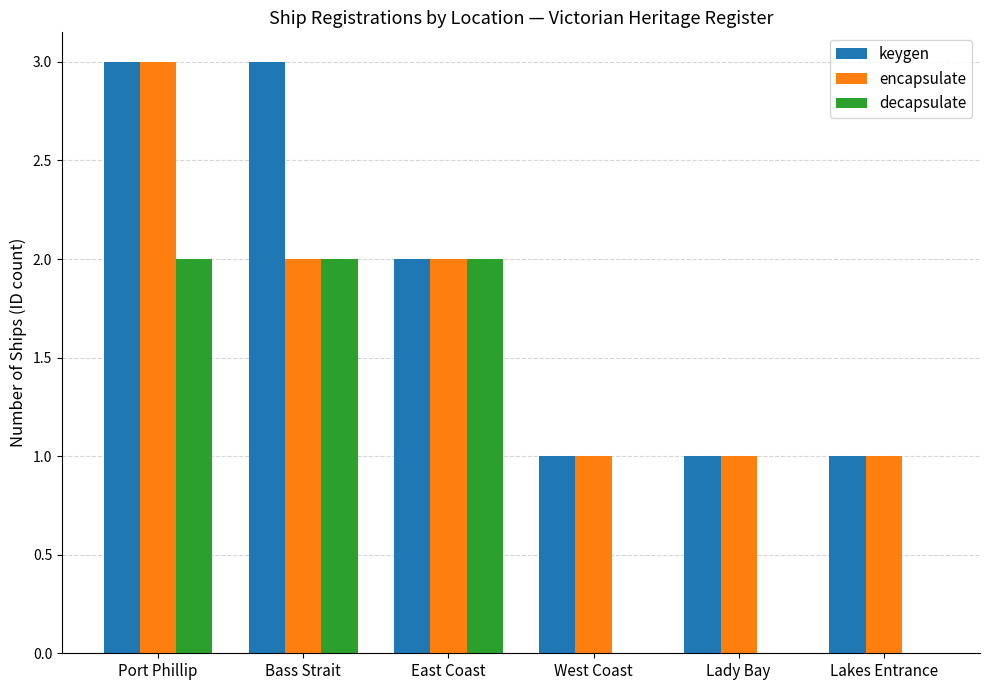

What is the maximum value for keygen?

3